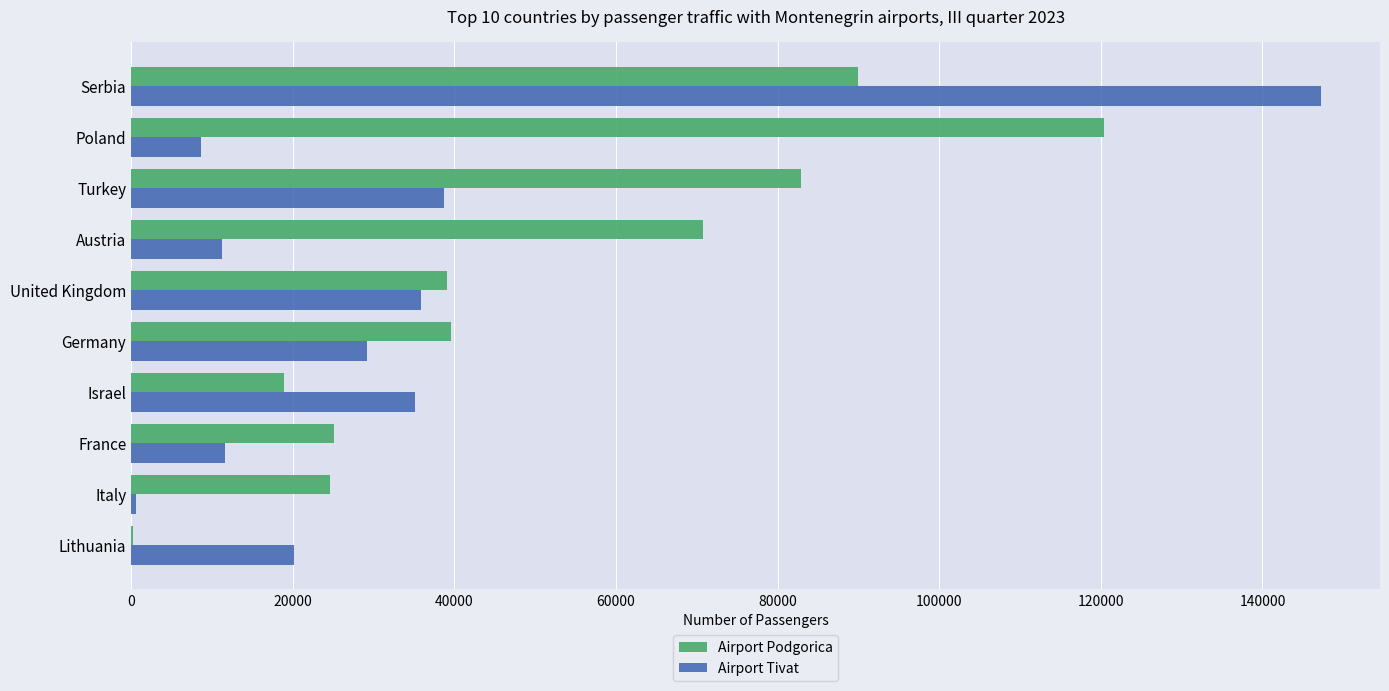

What is the total value across all series at United Kingdom?

74848